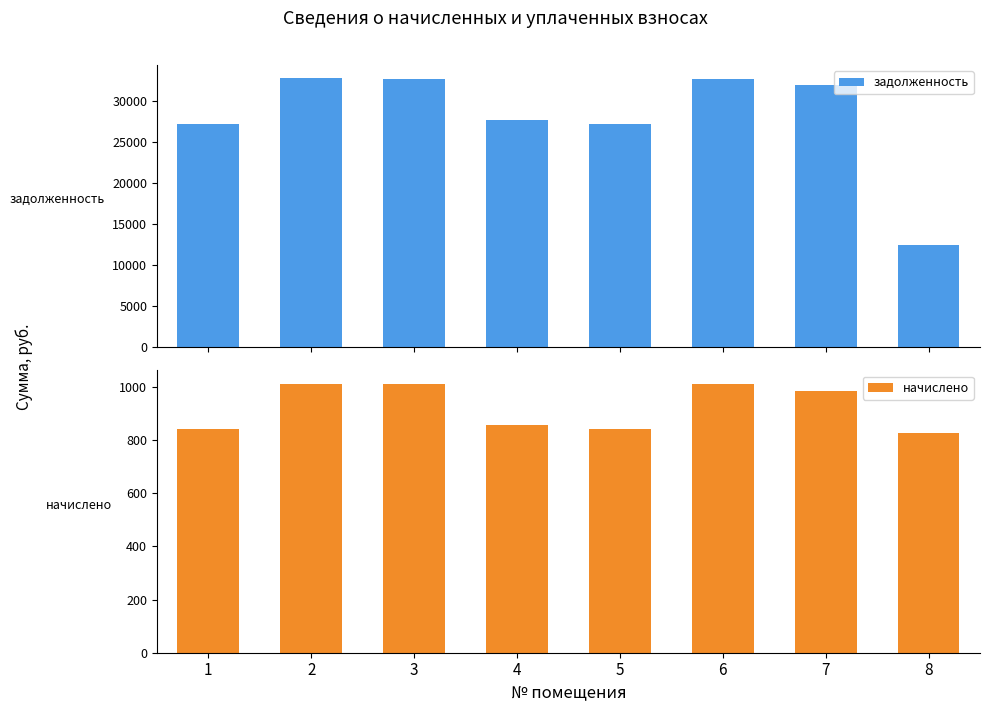

Reading left to right, transcribe all the data shown in this chart.

задолженность: 27273.4	32766.7	32753.8	27724.7	27208.9	32753.8	31915.7	12477.9
начислено: 842.6	1012.3	1011.9	856.6	840.6	1011.9	986.0	828.7